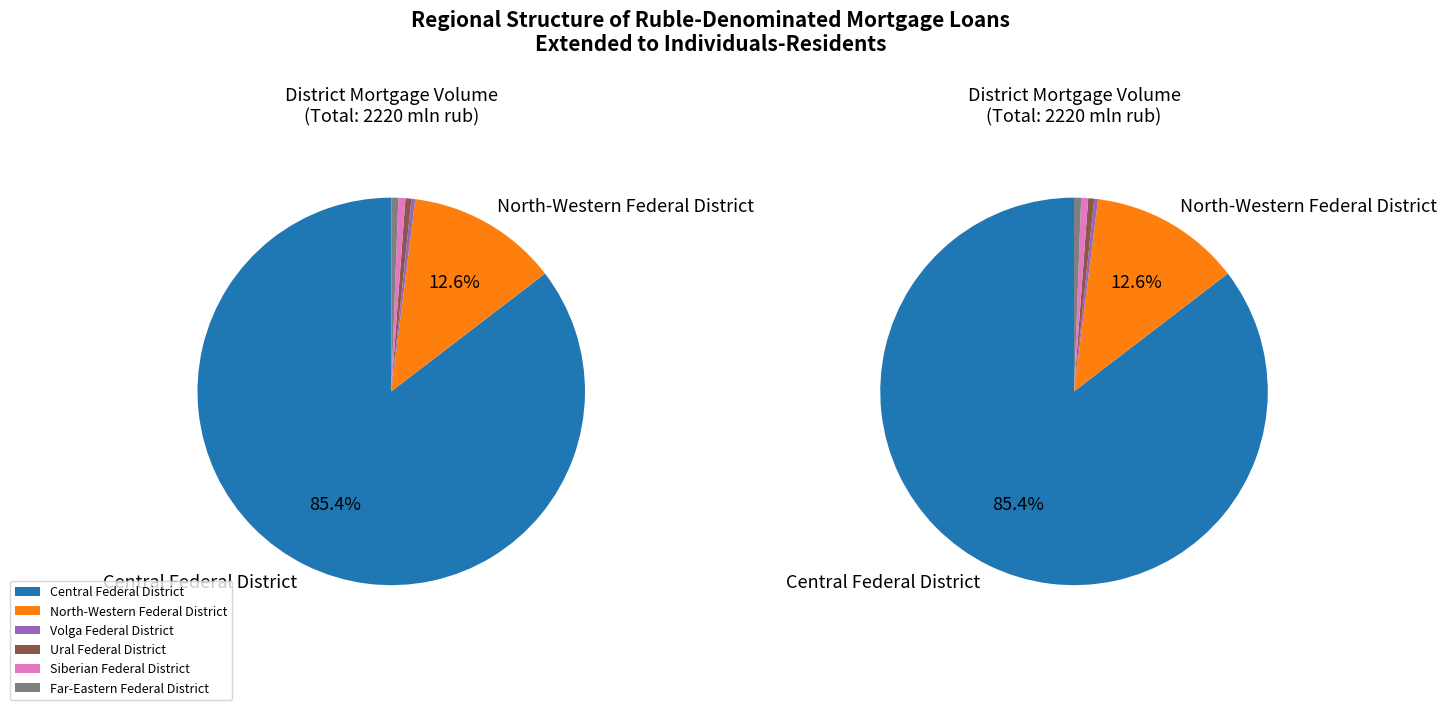

To the nearest percent, what percentage of the pie is Siberian Federal District?

1%